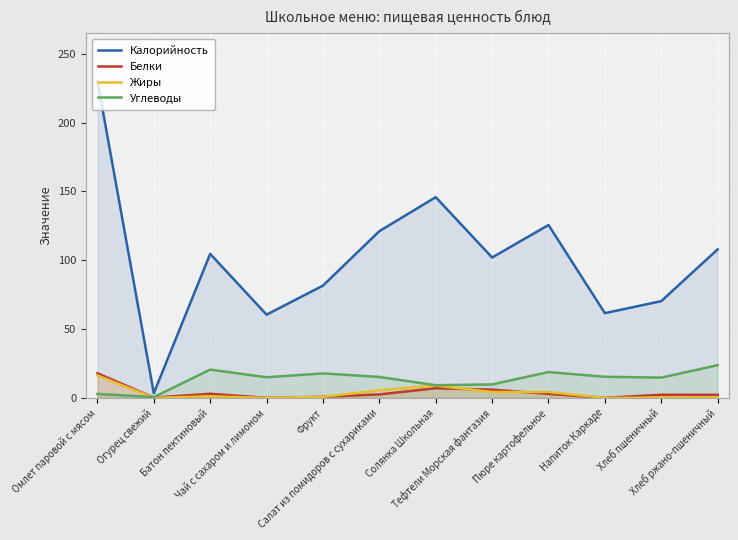

True or false: Калорийность and Жиры cross at least once.

False